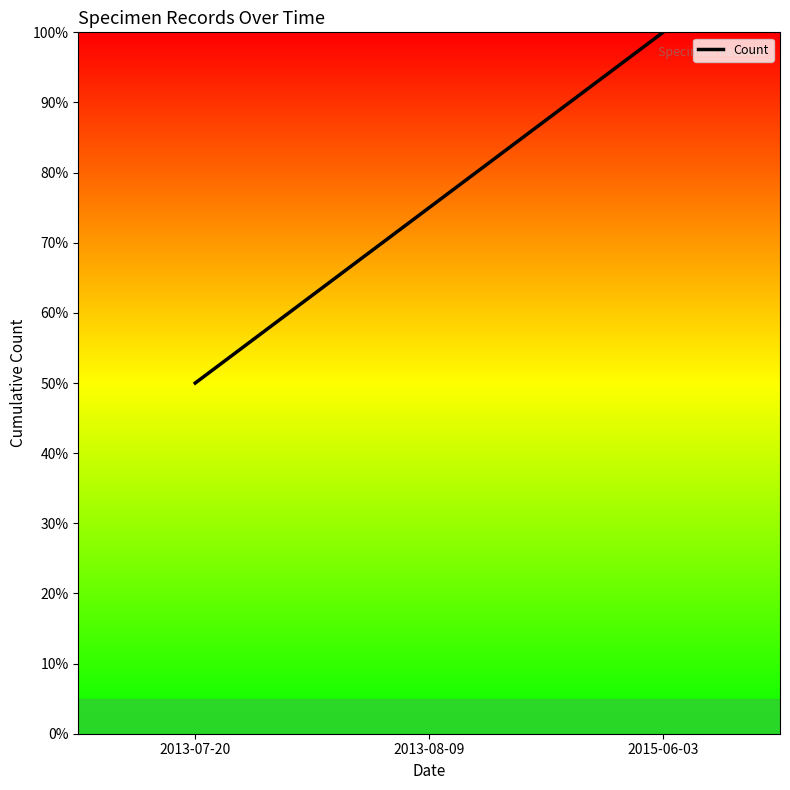

List the labels in order of value, largest first.

2015-06-03, 2013-08-09, 2013-07-20